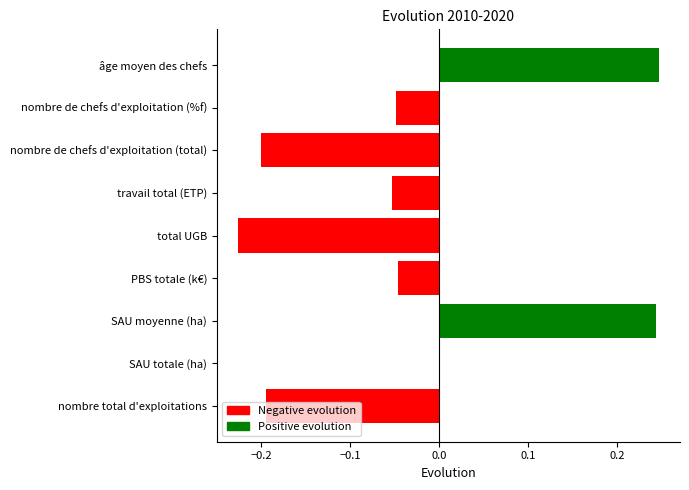

The value at nombre de chefs d'exploitation (%f) is -0.0. True or false?

True